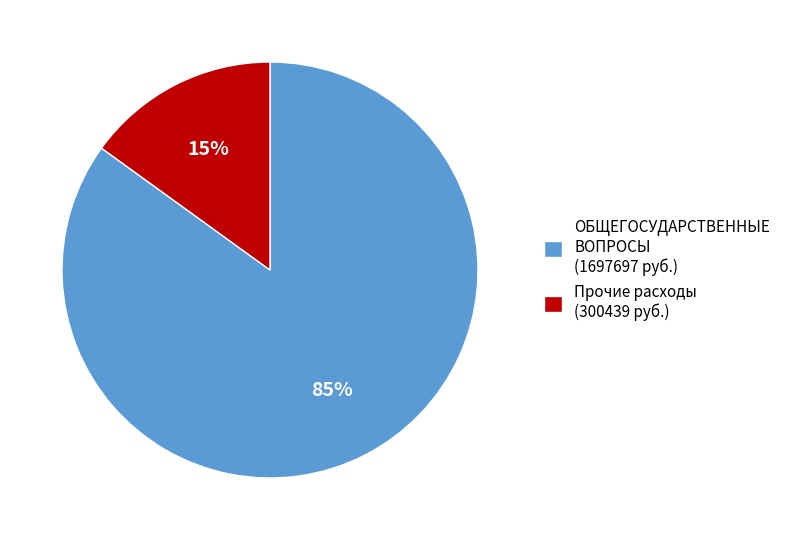

To the nearest percent, what is the difference between the ОБЩЕГОСУДАРСТВЕННЫЕ ВОПРОСЫ (1697697 руб.) and Прочие расходы (300439 руб.) slice percentages?

70%